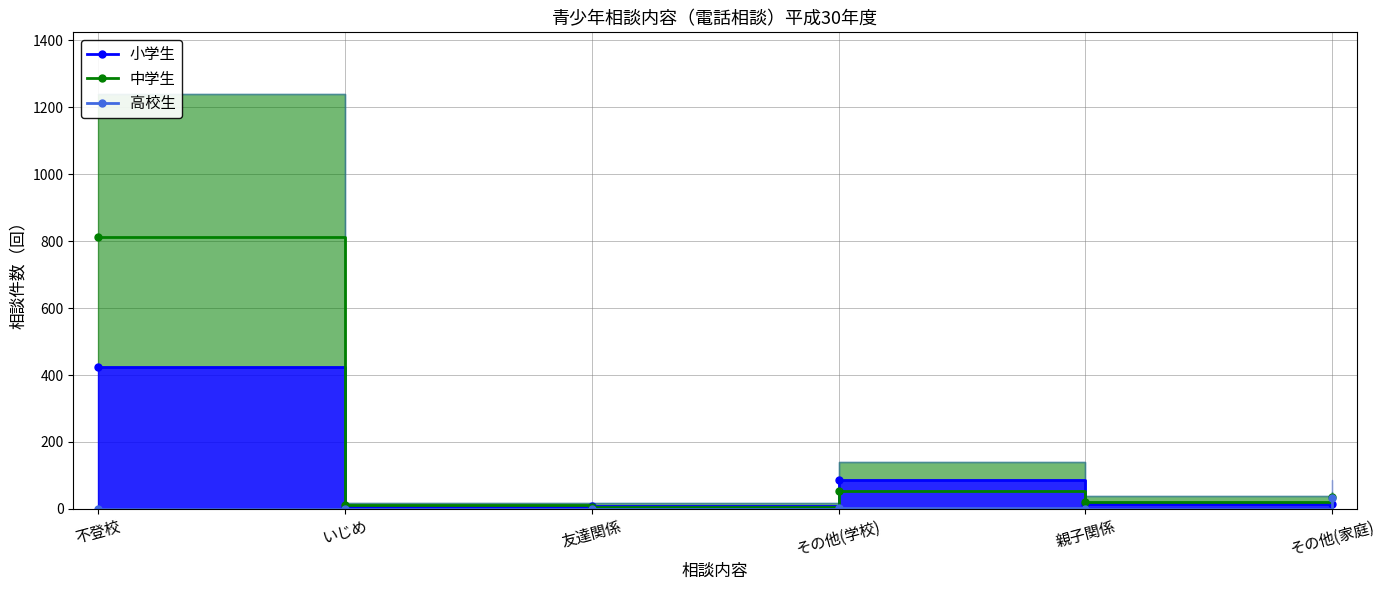

Reading right to left, extract all data points from this chart.

小学生: 16	16	86	10	7	425
中学生: 35	22	53	7	11	813
高校生: 34	0	2	0	1	0